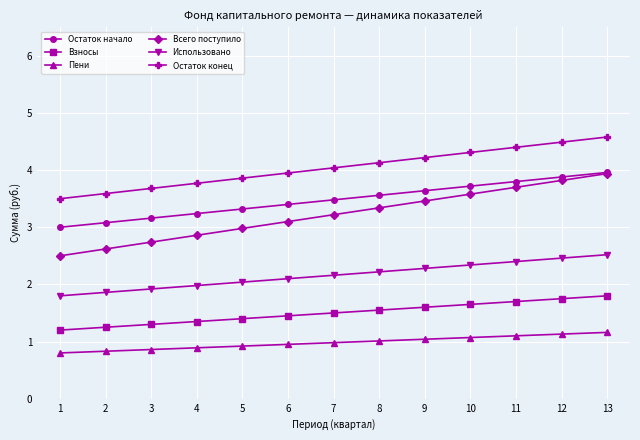

The Использовано series shows 1.9 at 3. True or false?

True